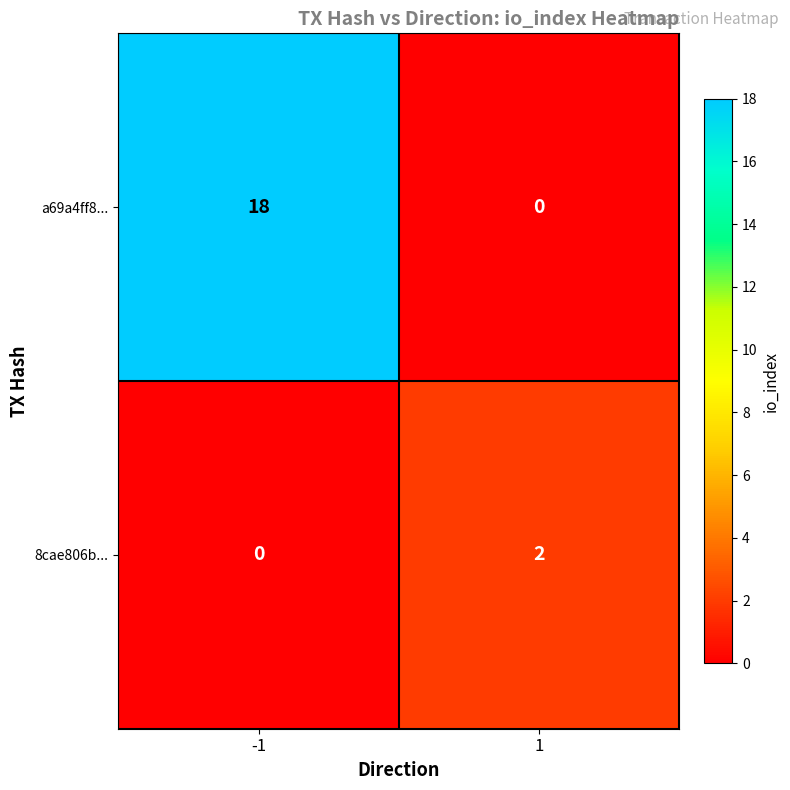

What is the maximum value shown in the chart?

18